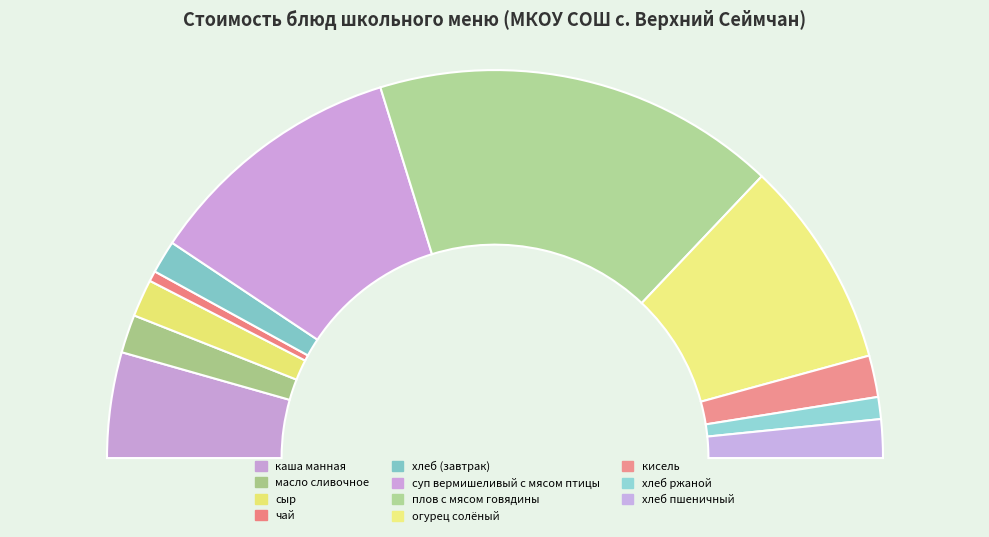

Count the number of slices in the pie.

11